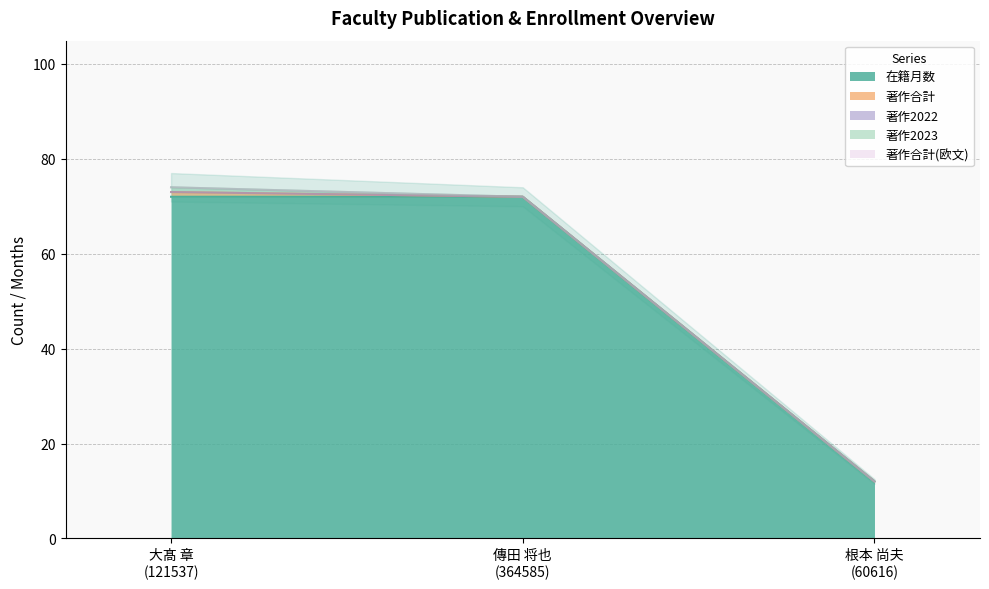

At which category is the sum across all series the highest?

大髙 章
(121537)